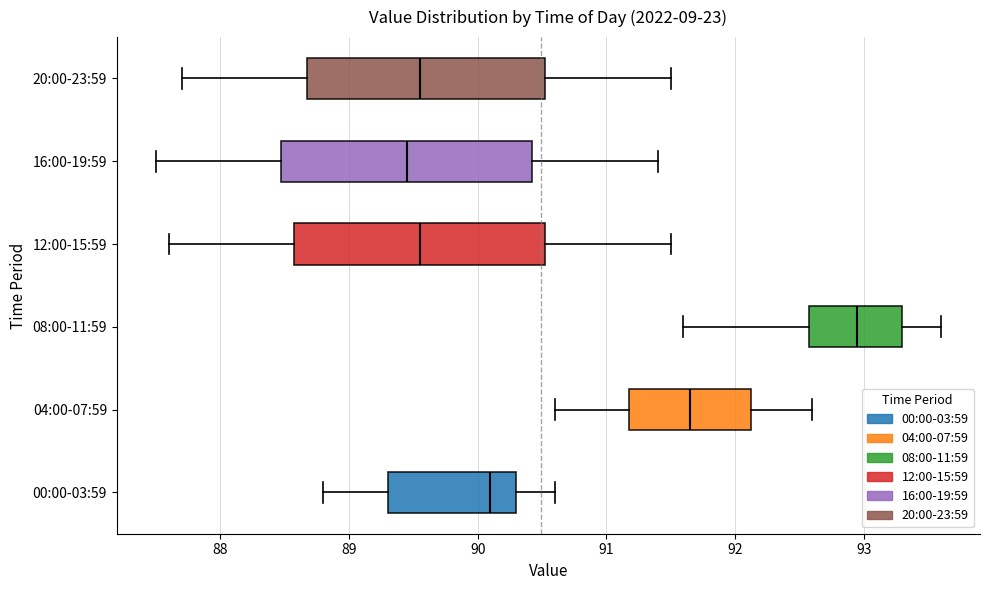

Reading bottom to top, transcribe this box plot: for each box, give where its median line is, the range the box spans, and where its two whiskers end, as read against the x-axis. The values are not printed on the chart, so give them approximately, as read against the axis.

00:00-03:59: median 90.1, box 89.3 to 90.3, whiskers 88.8 to 90.6
04:00-07:59: median 91.7, box 91.2 to 92.1, whiskers 90.6 to 92.6
08:00-11:59: median 93.0, box 92.6 to 93.3, whiskers 91.6 to 93.6
12:00-15:59: median 89.6, box 88.6 to 90.5, whiskers 87.6 to 91.5
16:00-19:59: median 89.5, box 88.5 to 90.4, whiskers 87.5 to 91.4
20:00-23:59: median 89.6, box 88.7 to 90.5, whiskers 87.7 to 91.5